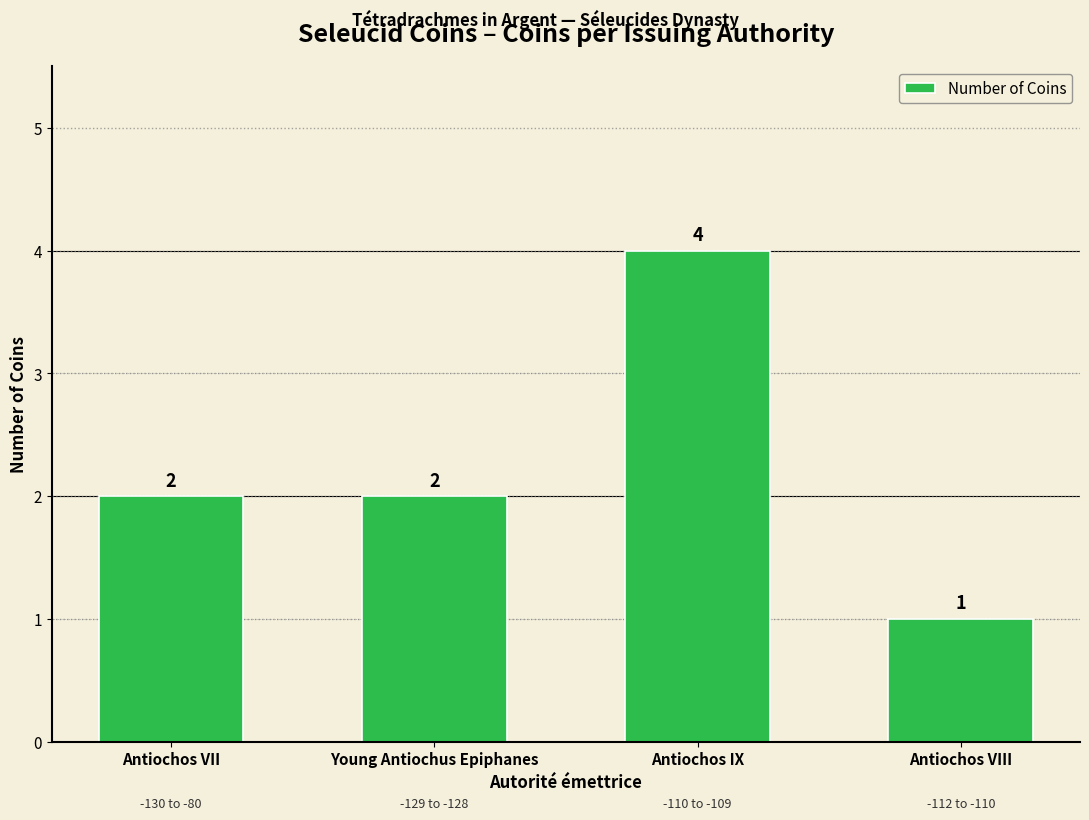

What is the sum of all values?

9